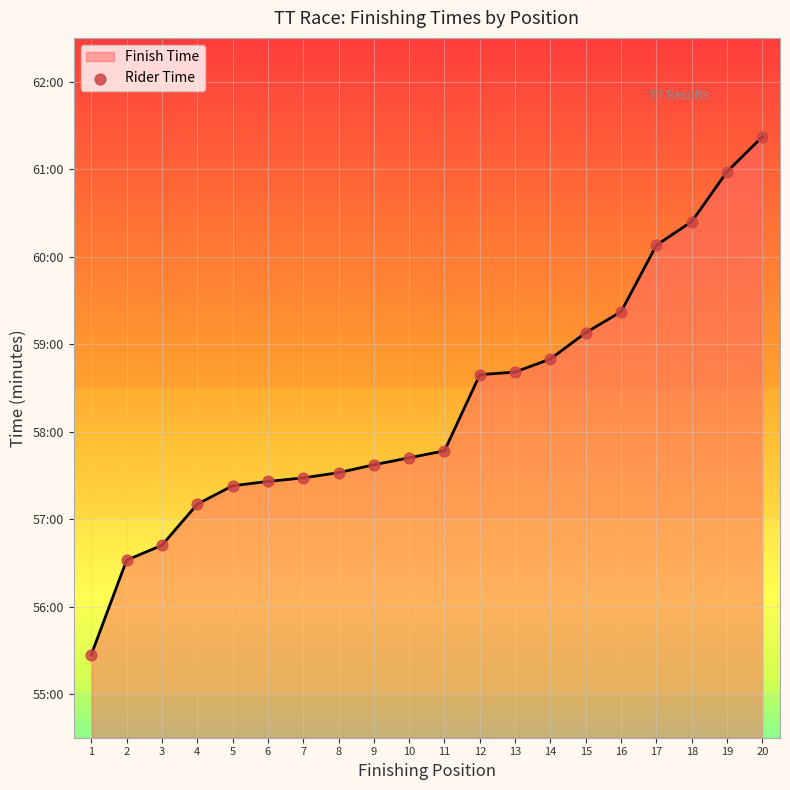

What is the change in value from 1 to 14?

+3.4